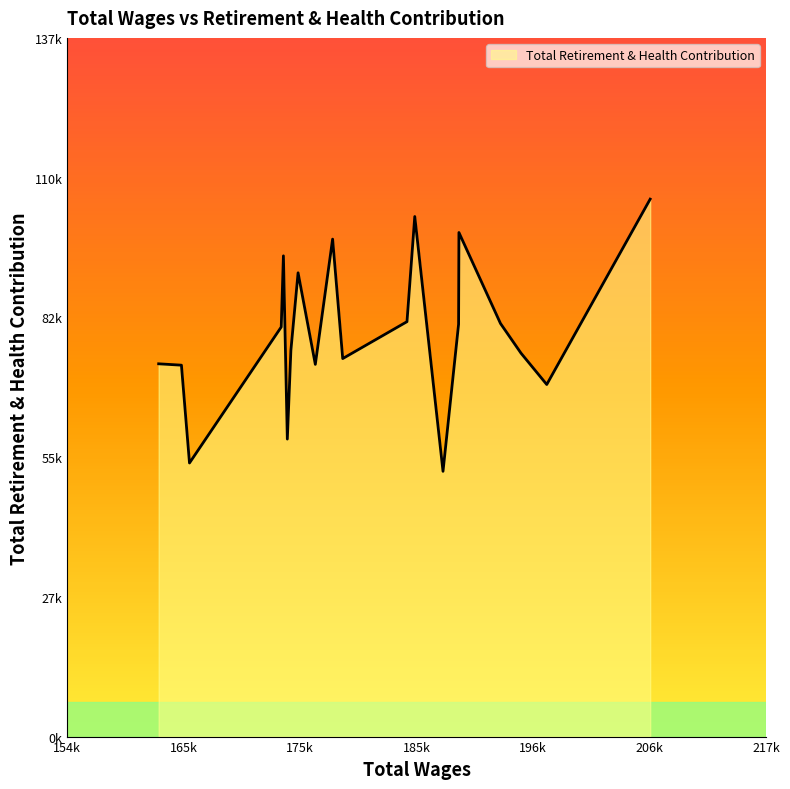

Does the chart have visible grid lines?

No